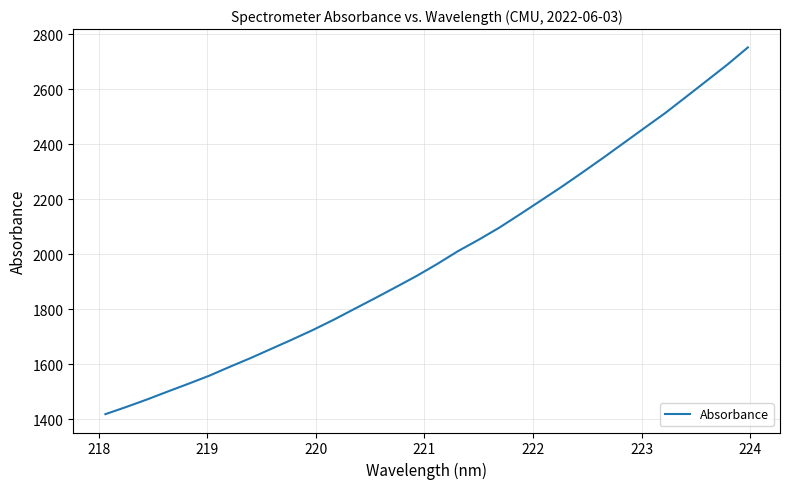

How many lines are shown in the chart?

1